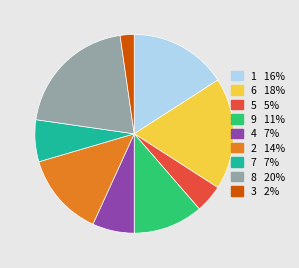

Does any single category account for the majority?

No